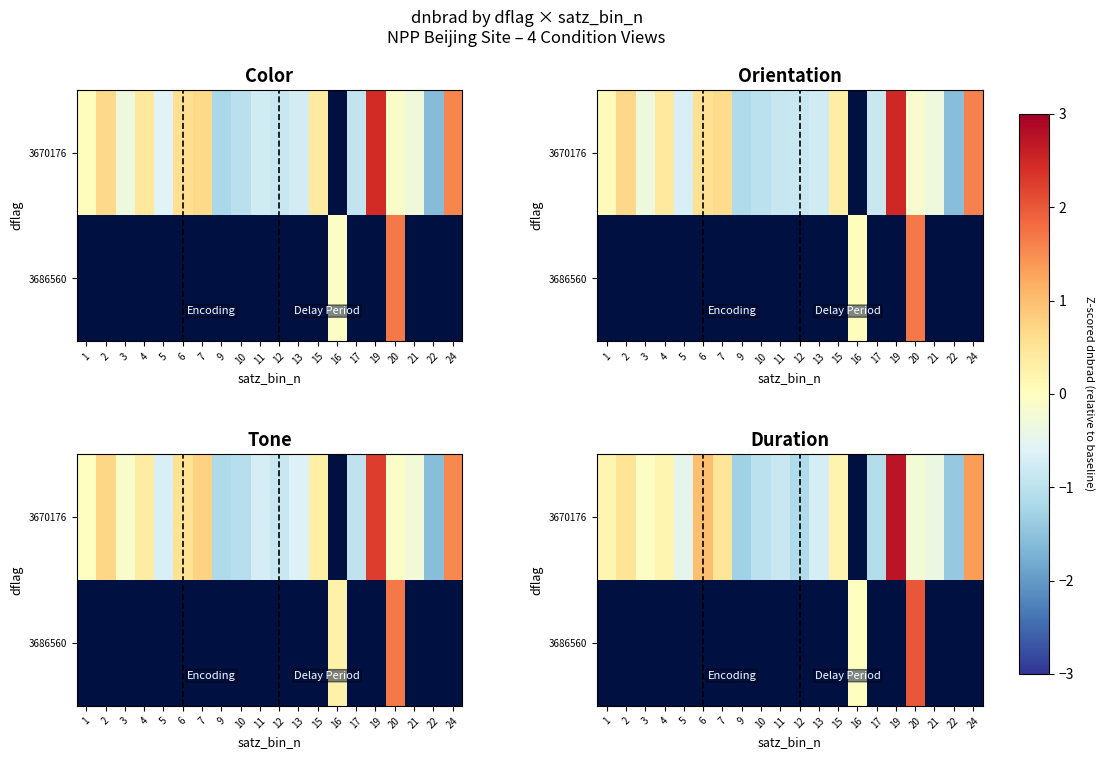

At 16, list the series in order from smallest to largest.

3670176, 3686560